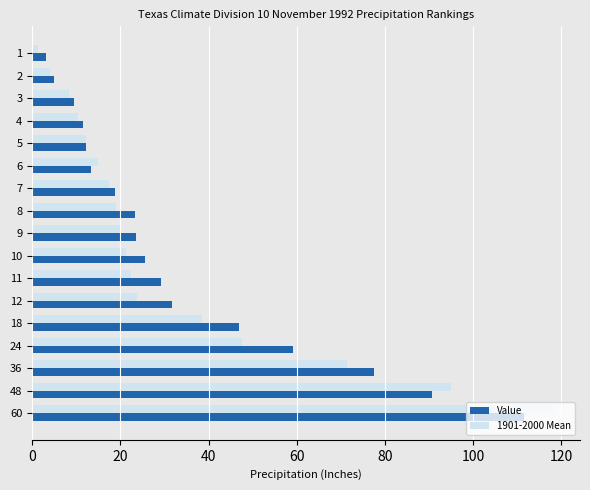

What is the difference between the second highest and minimum values in the Value series?

87.4